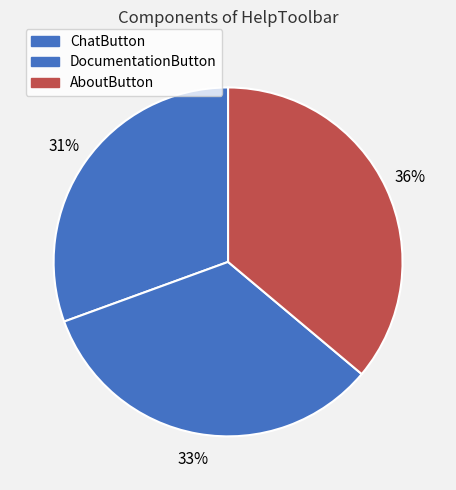

Is there a majority slice in this chart?

No